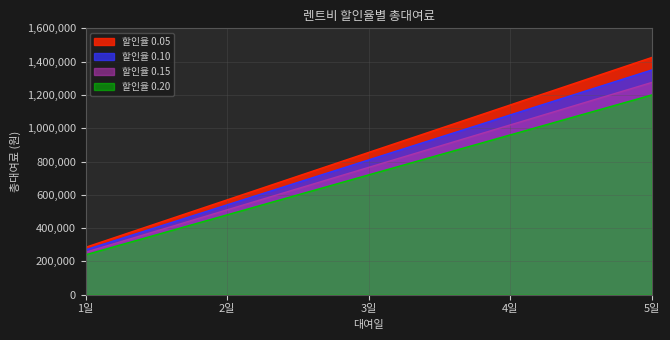

Is the value of 0.10 at 5 greater than the value of 0.15 at 4?

Yes